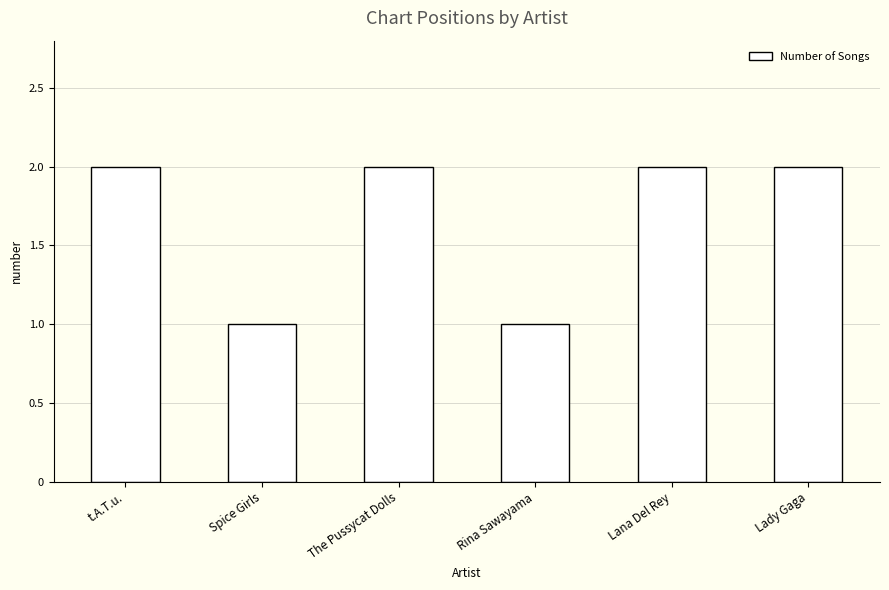

What is the label of the 1st bar from the left?

t.A.T.u.